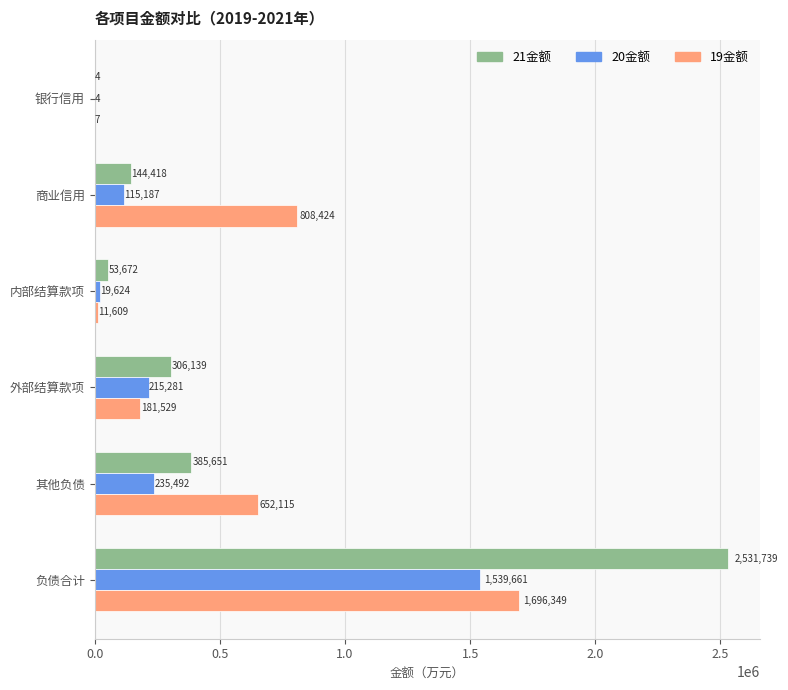

Which series changed the most between 内部结算款项 and 其他负债?

19金额